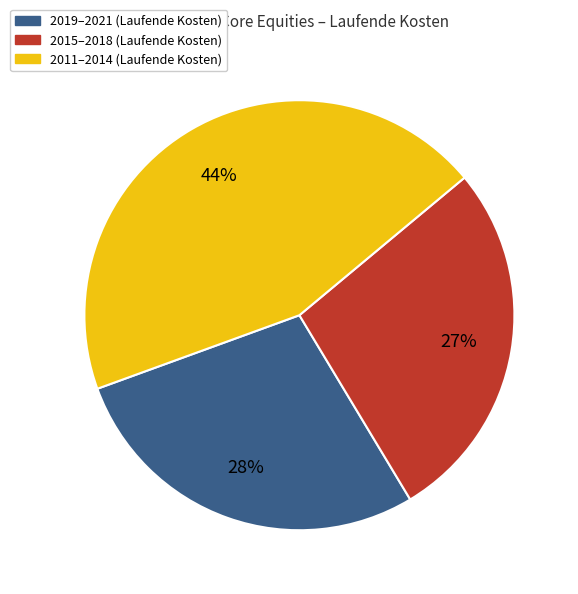

Is there a majority slice in this chart?

No